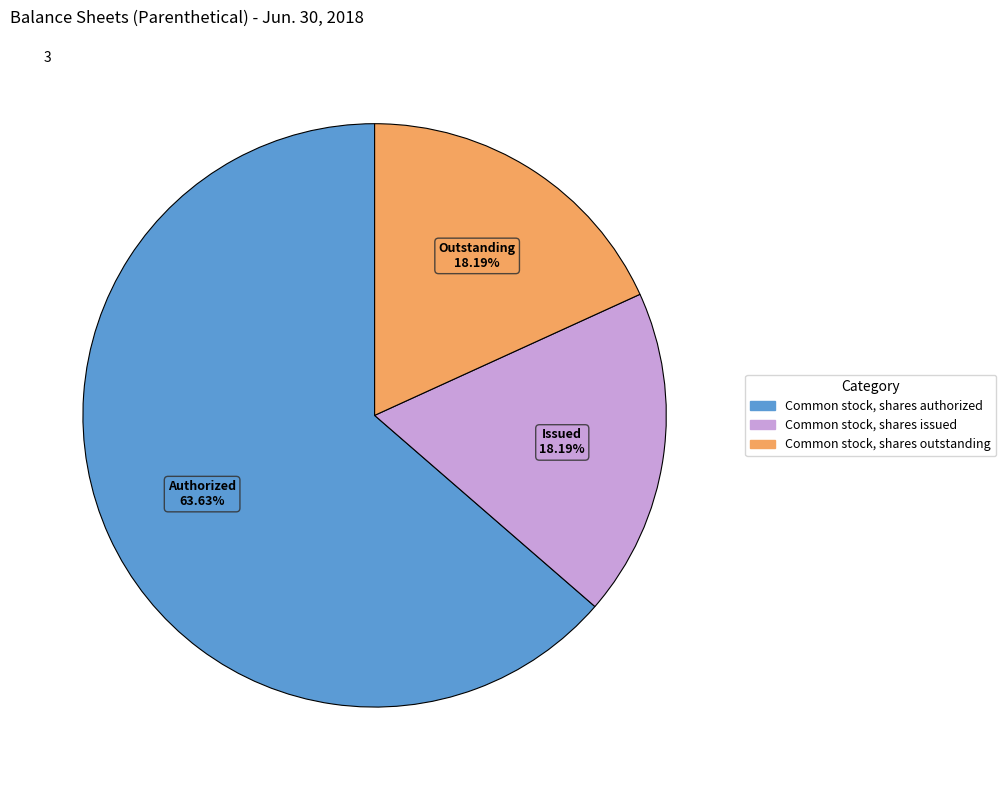

Is Common stock, shares issued the majority of the pie?

No